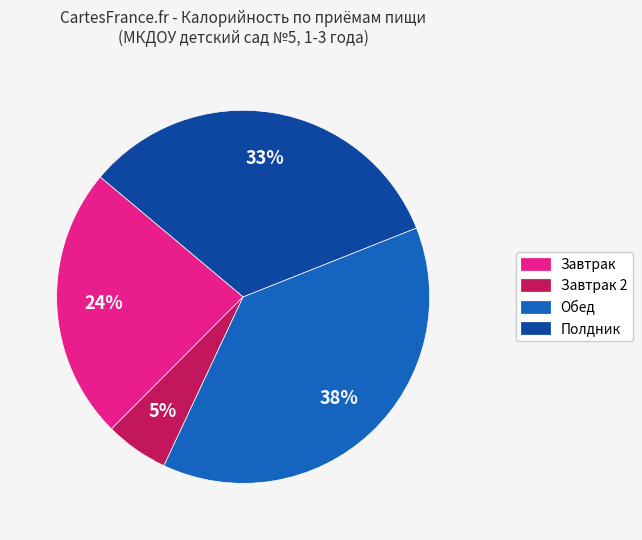

To the nearest percent, what is the difference between the largest and smallest slice percentages?

33%